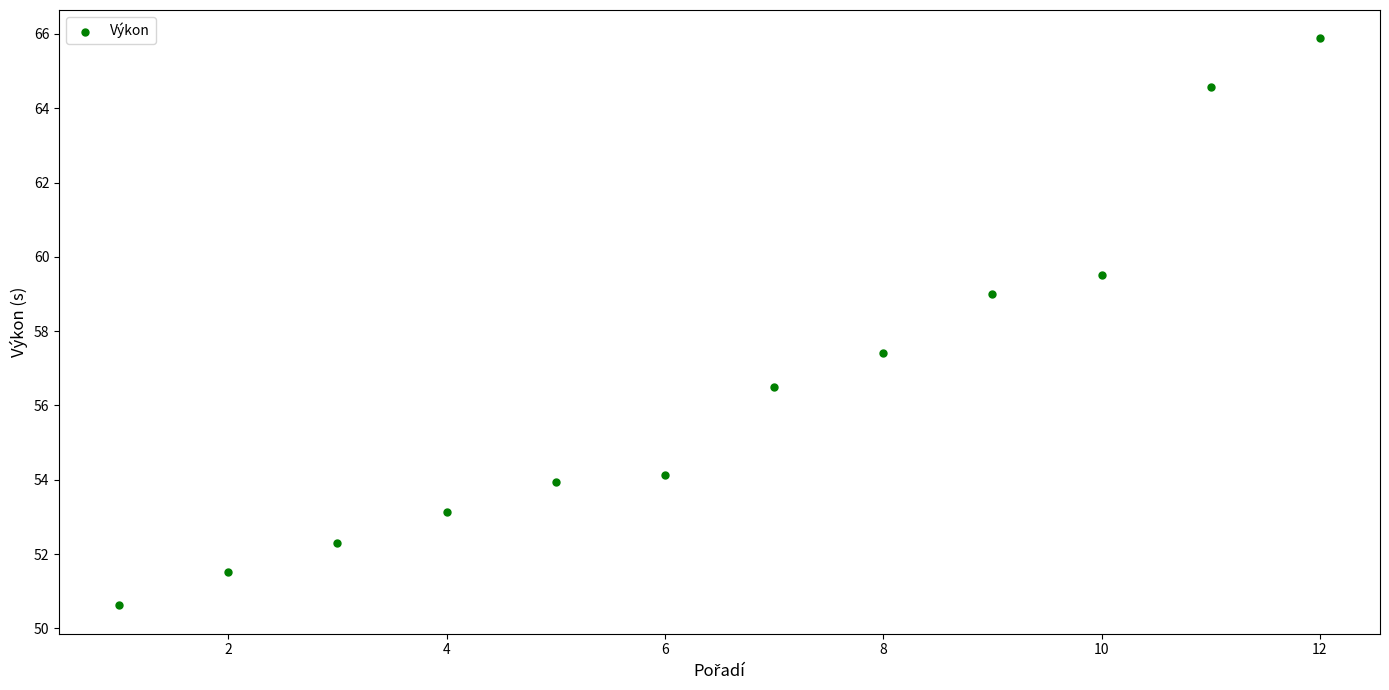

What Y value in the scatter plot is closest to 58?

57.4